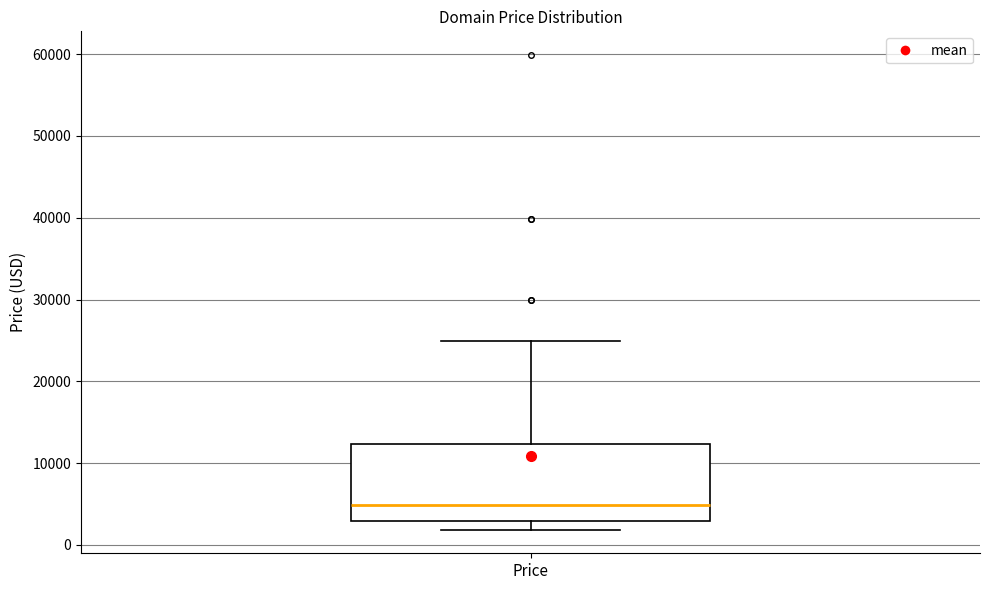

Where is the lower edge of the box for Price on the y-axis? The values are not printed on the chart, so give them approximately, as read against the axis.

3000